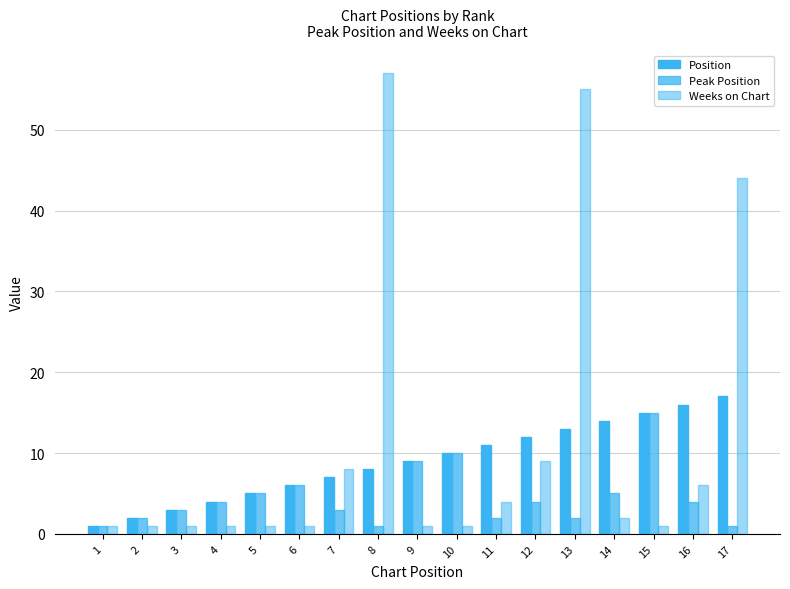

Count the number of categories in the chart.

17